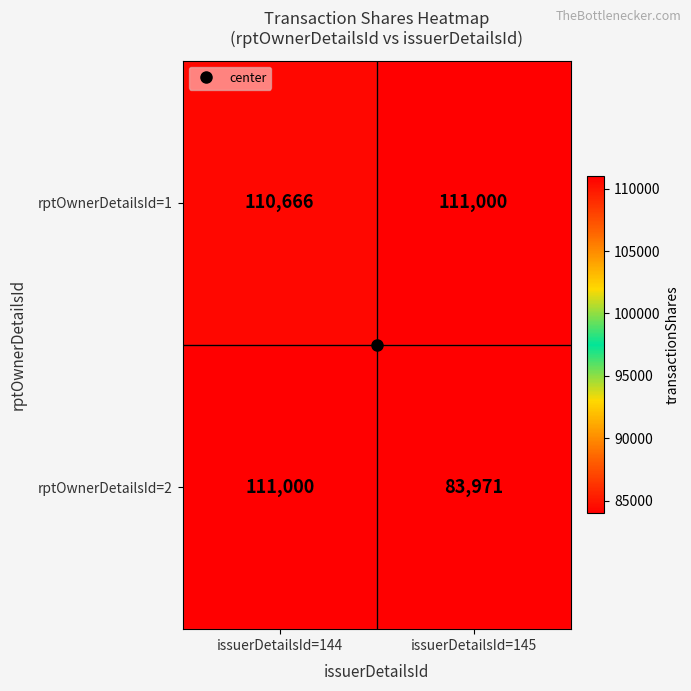

What is the difference between the highest and lowest values at issuerDetailsId=145?

27029